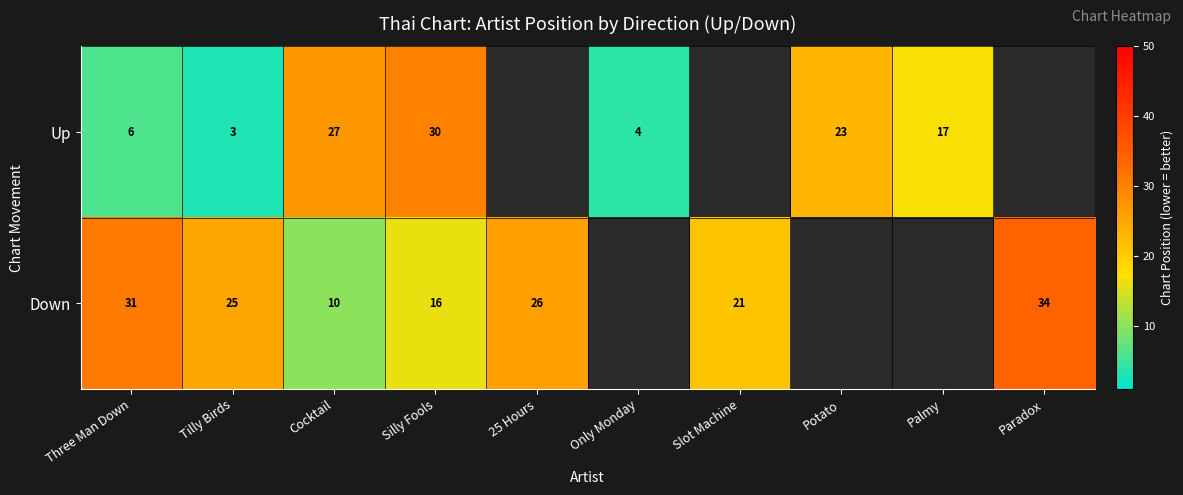

The Down series shows 16 at Silly Fools. True or false?

True